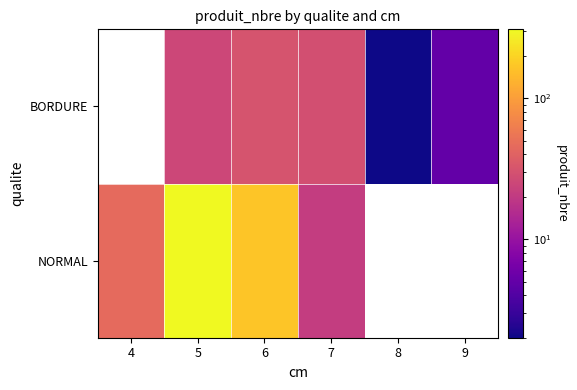

Which label corresponds to the smallest value in the chart?

8